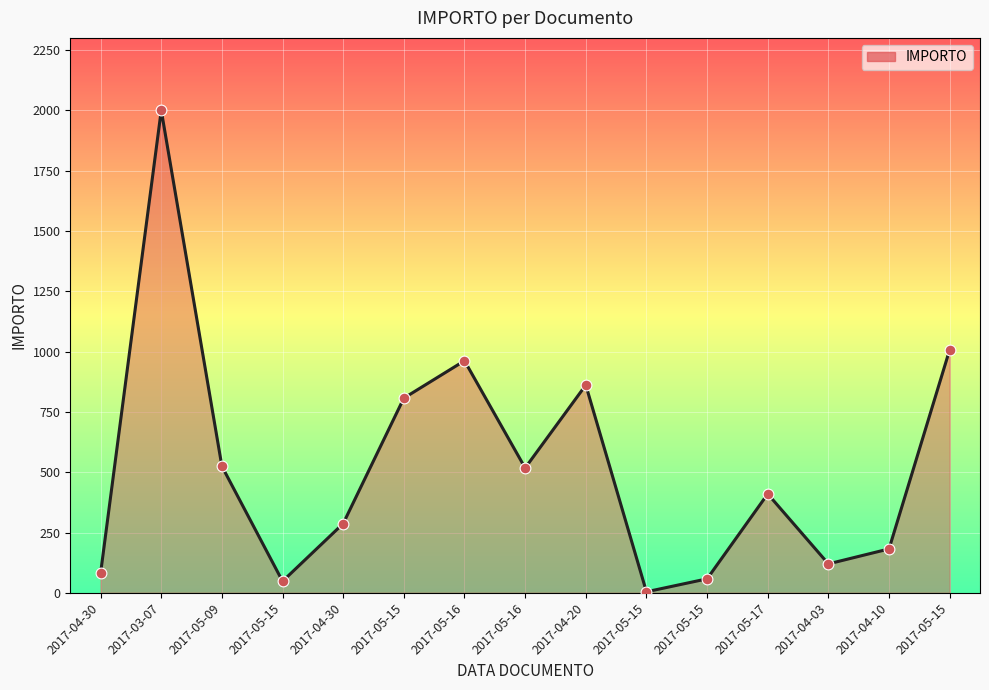

Is this an area chart (filled region under the line)?

Yes